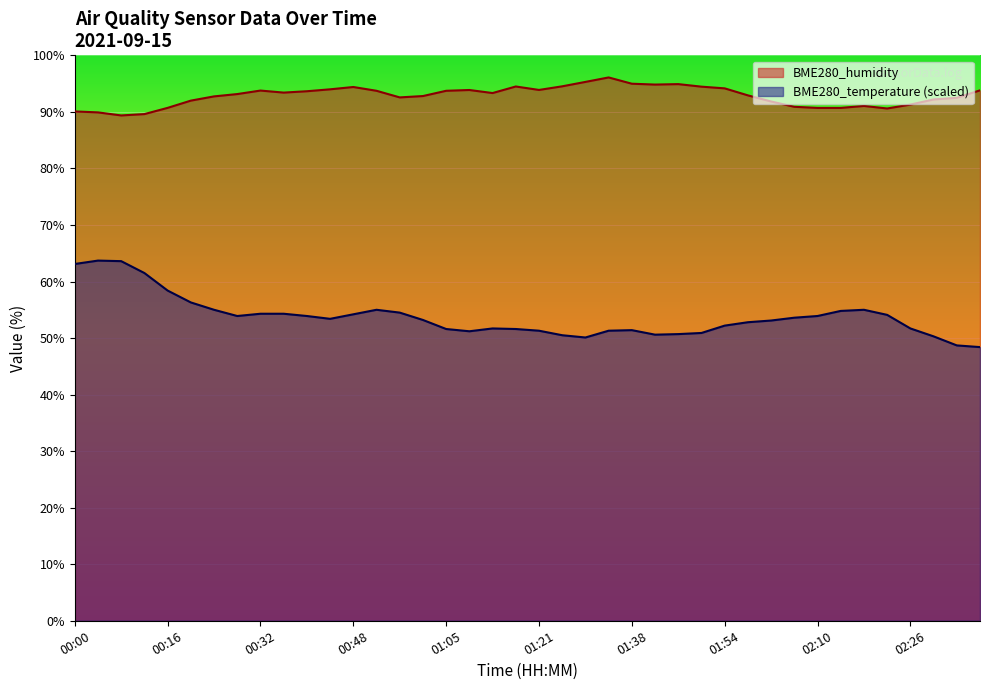

True or false: BME280_humidity has a value of 29.7 at 00:08.

False